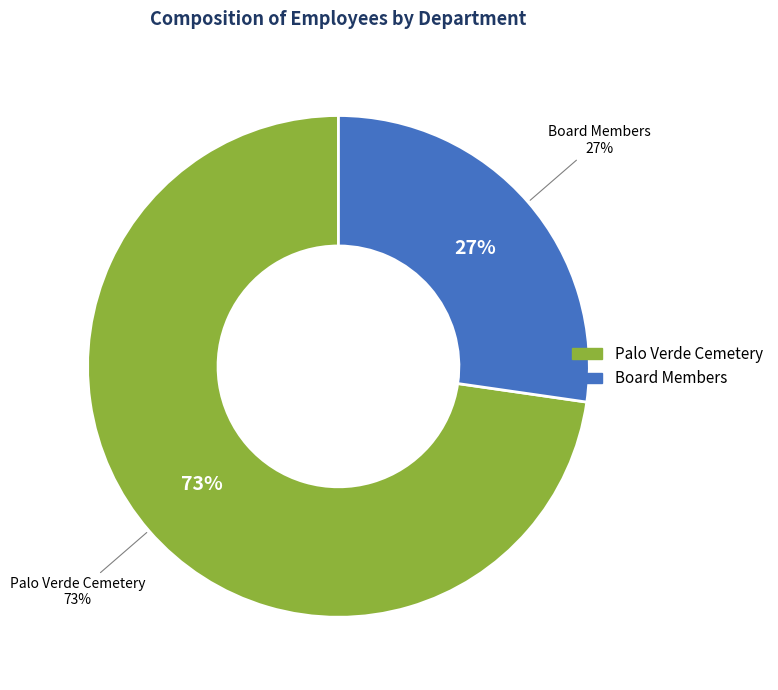

What is the largest slice in the pie chart?

Palo Verde Cemetery